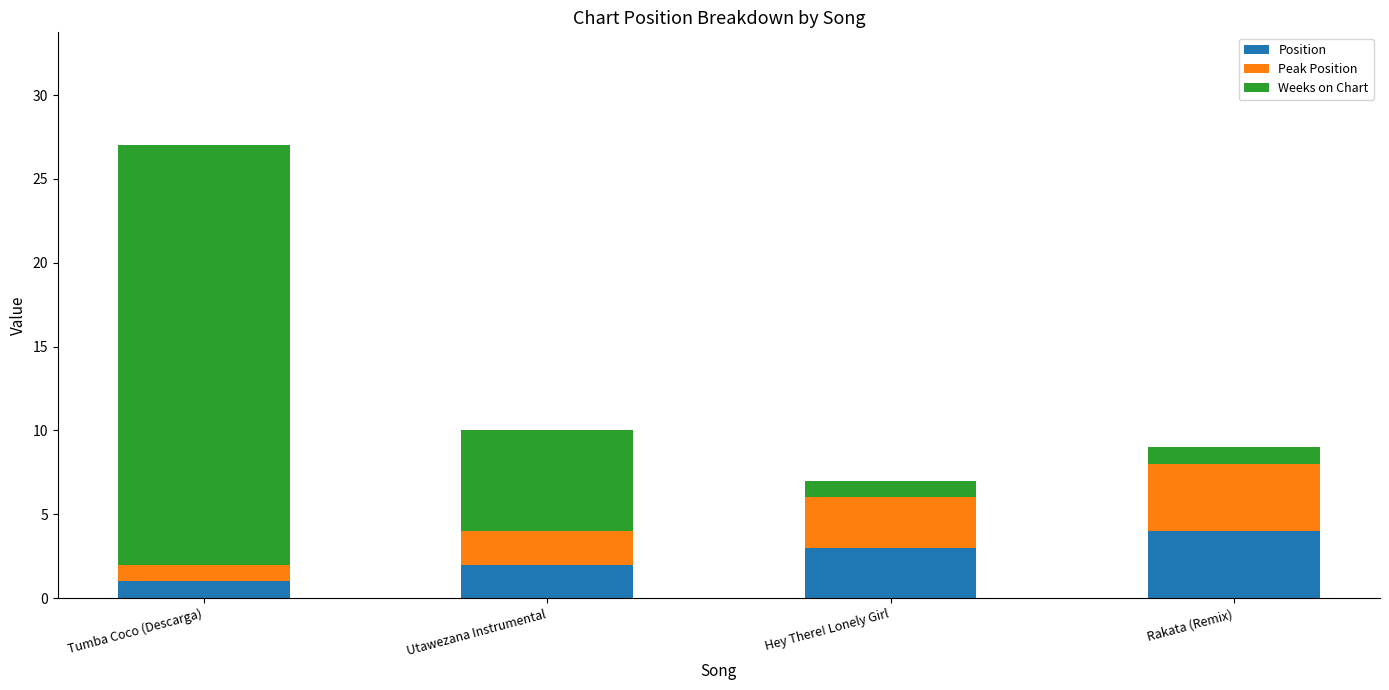

Reading right to left, what are the values for Position?

4	3	2	1